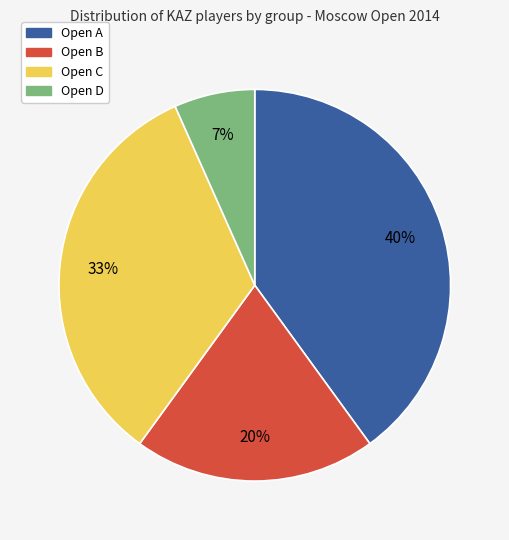

To the nearest percent, what is the difference between the Open A and Open C slice percentages?

7%